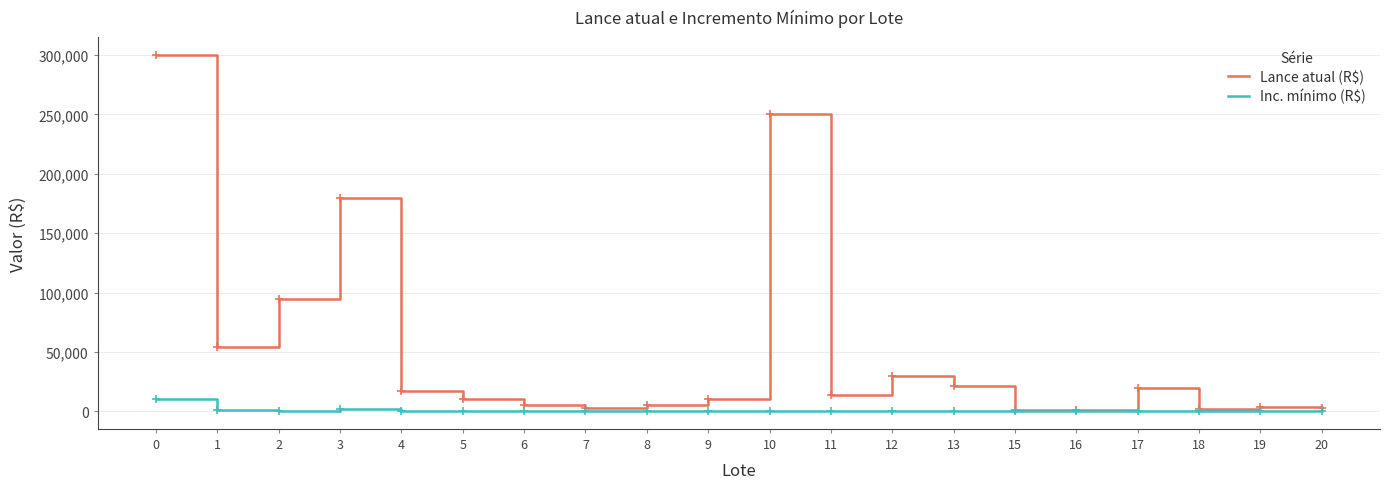

Which series changed the most between 2 and 4?

Lance atual (R$)